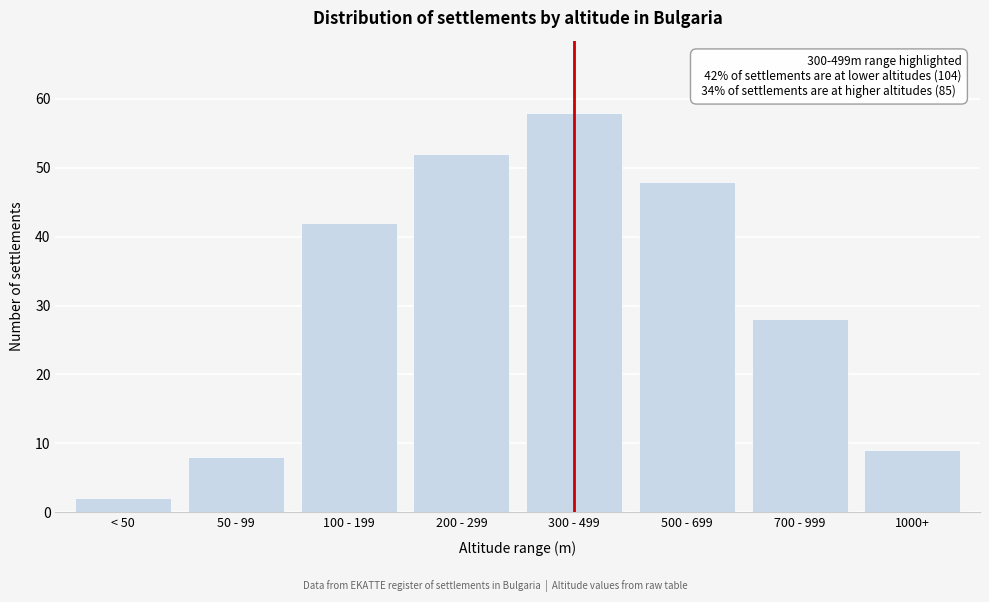

Reading right to left, transcribe all the data shown in this chart.

1000+=9	700 - 999=28	500 - 699=48	300 - 499=58	200 - 299=52	100 - 199=42	50 - 99=8	< 50=2